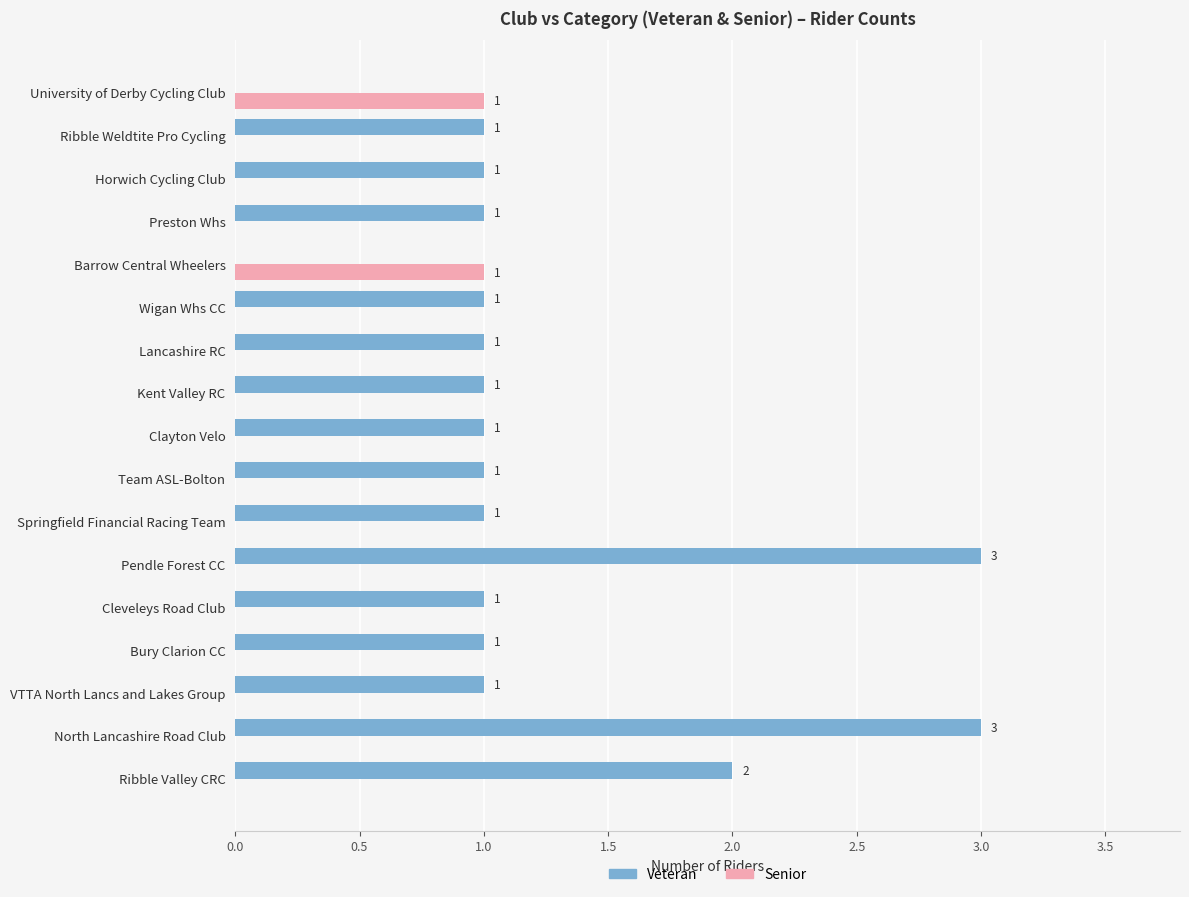

What is the sum of the Veteran values at Ribble Valley CRC and North Lancashire Road Club?

5